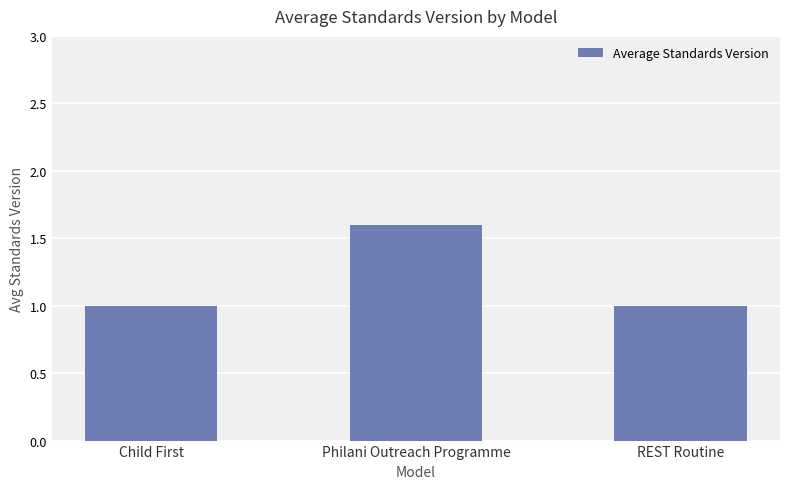

What is the sum of all values?

3.6